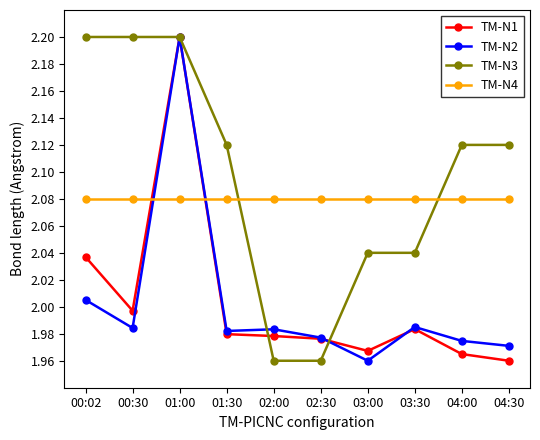

What is the highest value of the TM-N2 series?

2.2